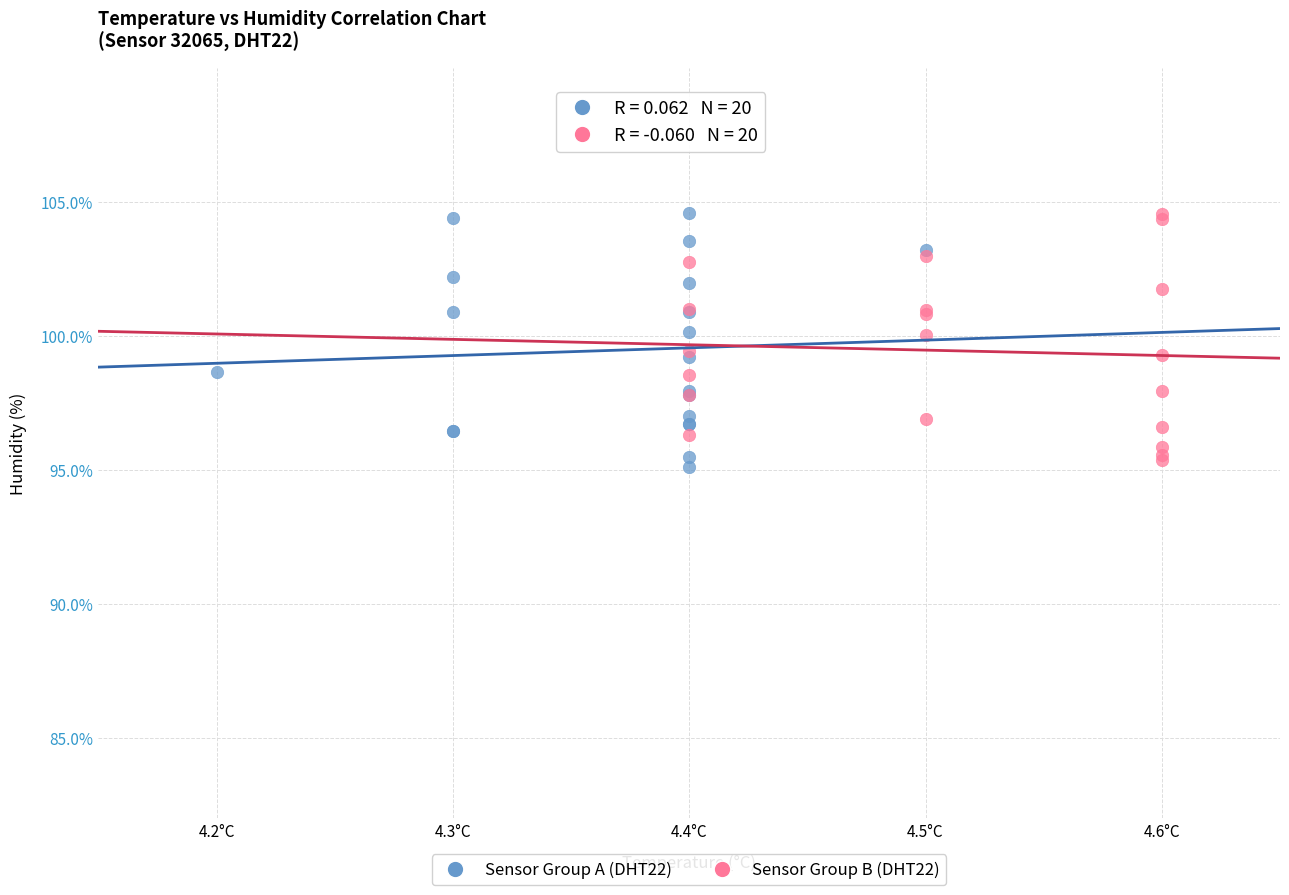

What are all the series names shown in the legend?

Sensor Group A (DHT22), Sensor Group B (DHT22)